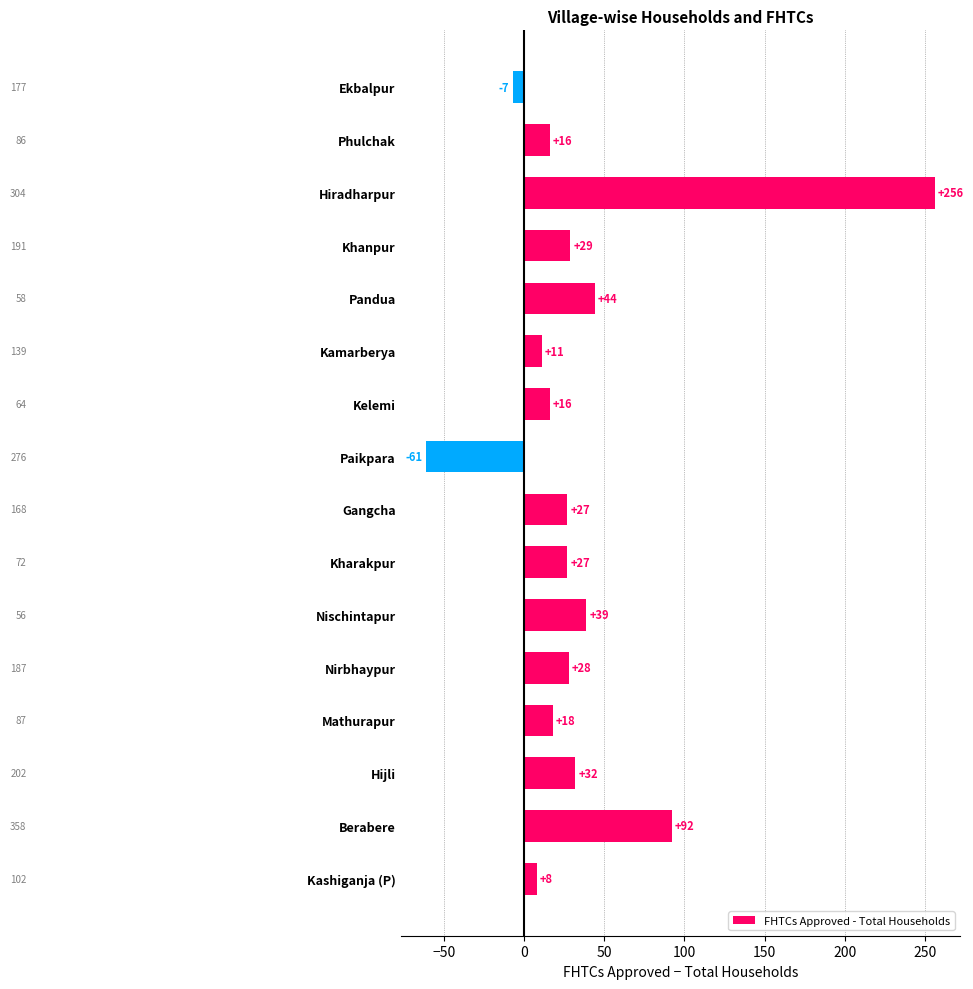

At which label is the value closest to 97?

Berabere